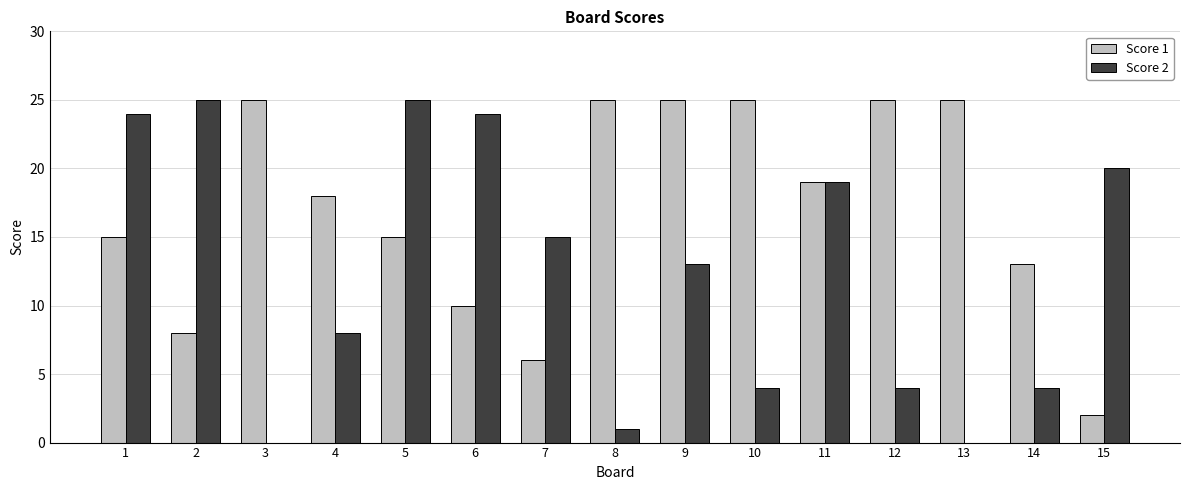

What are all the series names shown in the legend?

Score 1, Score 2